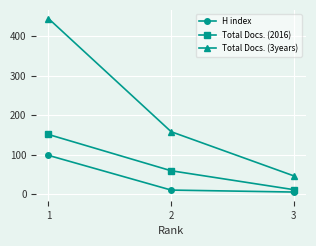

At which label is Total Docs. (3years) closest to 245?

2